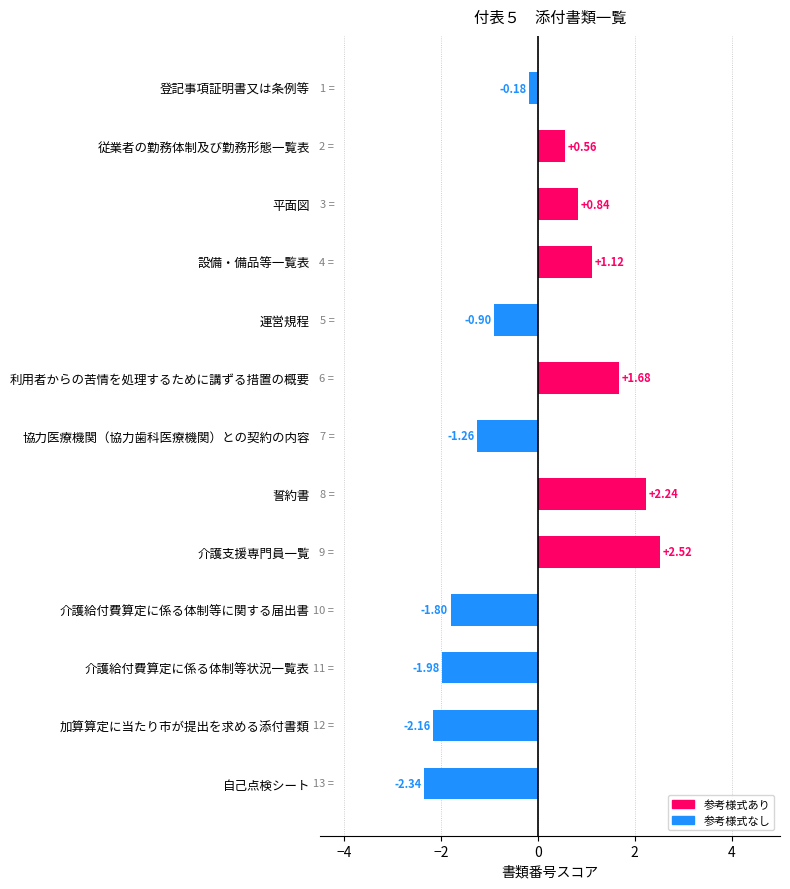

Which has a higher value, 介護支援専門員一覧 or 利用者からの苦情を処理するために講ずる措置の概要?

介護支援専門員一覧